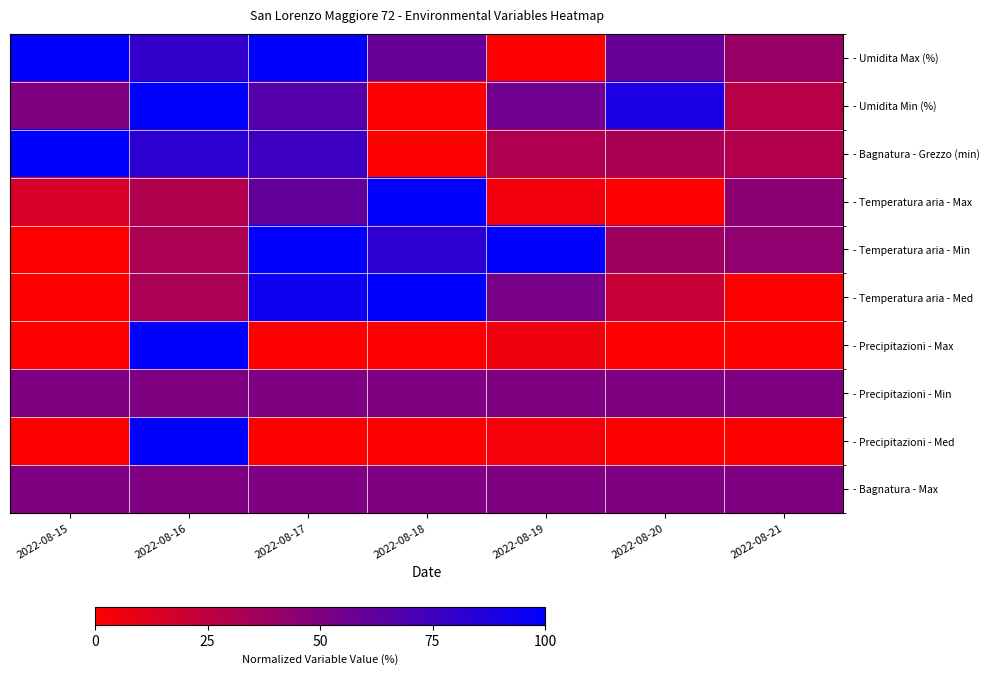

Reading left to right, extract all data points from this chart.

- Umidita Max (%): 2022-08-15=100.0	2022-08-16=80.0	2022-08-17=100.0	2022-08-18=60.0	2022-08-19=0.0	2022-08-20=60.0	2022-08-21=40.0
- Umidita Min (%): 2022-08-15=50.0	2022-08-16=100.0	2022-08-17=66.7	2022-08-18=0.0	2022-08-19=55.6	2022-08-20=88.9	2022-08-21=27.8
- Bagnatura - Grezzo (min): 2022-08-15=100.0	2022-08-16=82.7	2022-08-17=76.1	2022-08-18=0.0	2022-08-19=31.5	2022-08-20=33.9	2022-08-21=29.7
- Temperatura aria - Max: 2022-08-15=16.1	2022-08-16=30.6	2022-08-17=61.3	2022-08-18=100.0	2022-08-19=4.8	2022-08-20=0.0	2022-08-21=45.2
- Temperatura aria - Min: 2022-08-15=0.0	2022-08-16=32.7	2022-08-17=100.0	2022-08-18=81.8	2022-08-19=100.0	2022-08-20=38.2	2022-08-21=43.6
- Temperatura aria - Med: 2022-08-15=0.0	2022-08-16=33.3	2022-08-17=94.4	2022-08-18=100.0	2022-08-19=52.8	2022-08-20=22.2	2022-08-21=0.0
- Precipitazioni - Max: 2022-08-15=0.0	2022-08-16=100.0	2022-08-17=0.0	2022-08-18=0.0	2022-08-19=5.6	2022-08-20=0.0	2022-08-21=0.0
- Precipitazioni - Min: 2022-08-15=50.0	2022-08-16=50.0	2022-08-17=50.0	2022-08-18=50.0	2022-08-19=50.0	2022-08-20=50.0	2022-08-21=50.0
- Precipitazioni - Med: 2022-08-15=0.0	2022-08-16=100.0	2022-08-17=0.0	2022-08-18=0.0	2022-08-19=3.6	2022-08-20=0.0	2022-08-21=0.0
- Bagnatura - Max: 2022-08-15=50.0	2022-08-16=50.0	2022-08-17=50.0	2022-08-18=50.0	2022-08-19=50.0	2022-08-20=50.0	2022-08-21=50.0